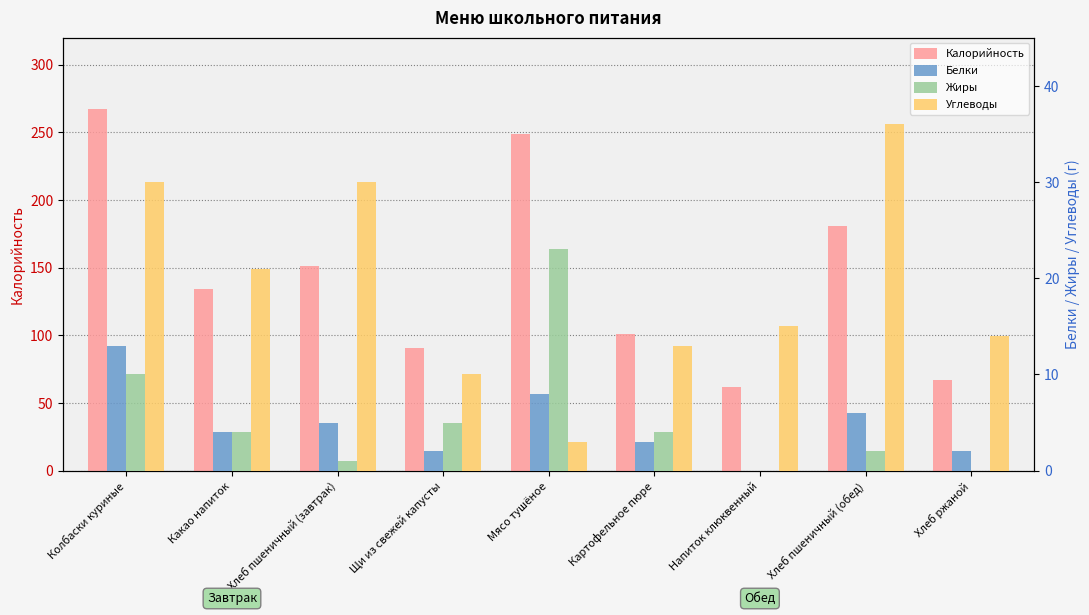

What position from the left is Мясо тушёное?

5